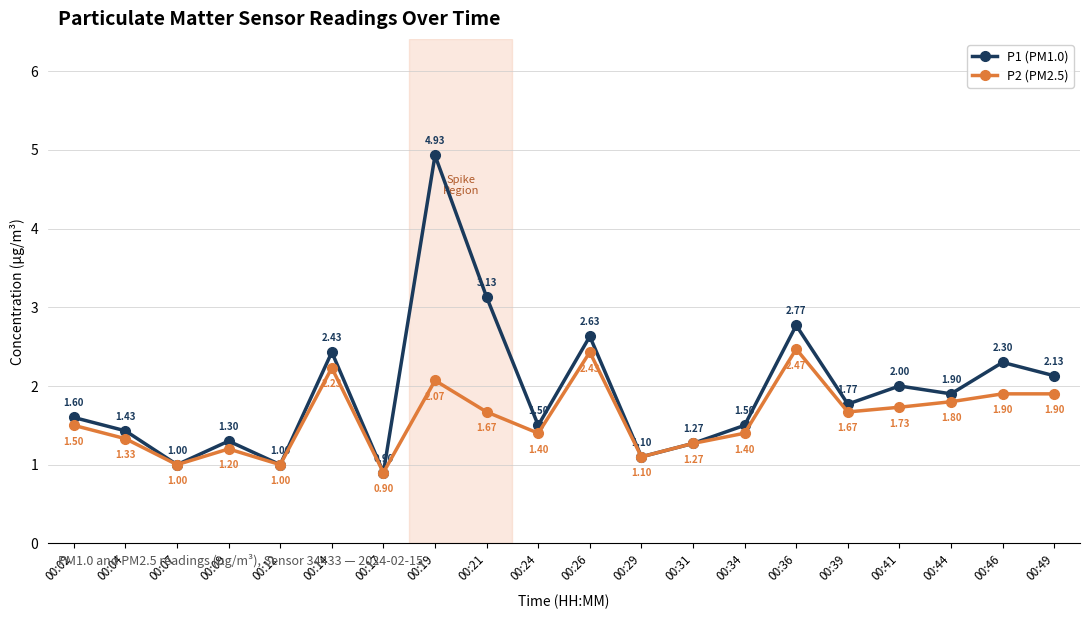

Rank the series at 00:41 from lowest to highest value.

P2 (PM2.5), P1 (PM1.0)